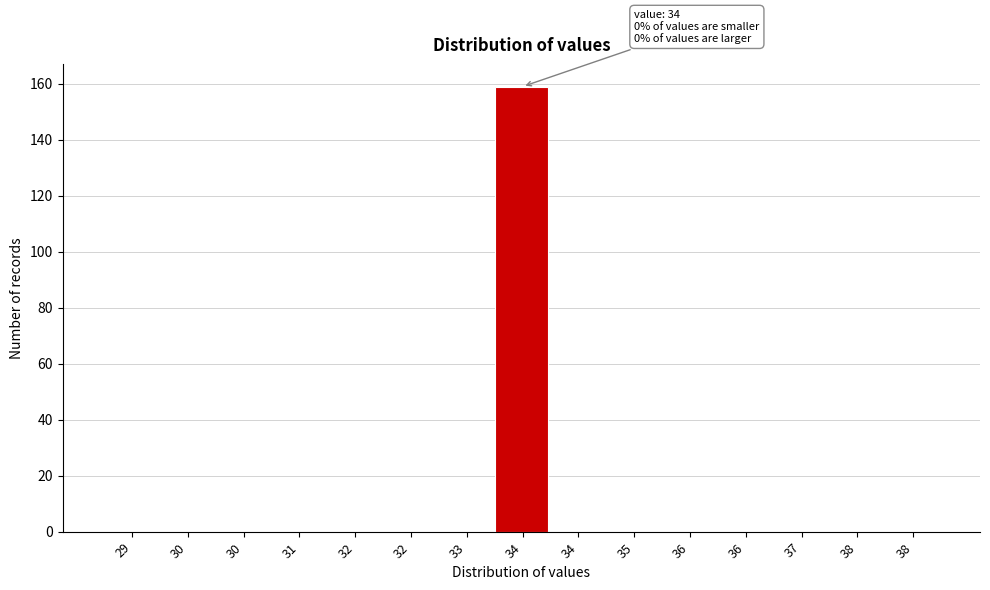

How many categories are shown in the chart?

15